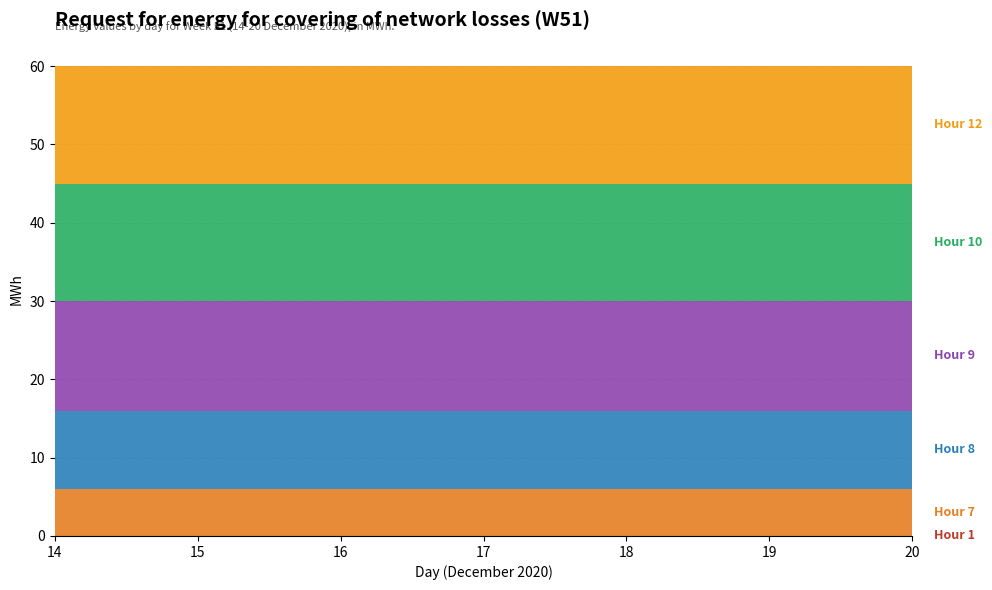

Reading right to left, extract all data points from this chart.

Hour 1: 0	0	0	0	0	0	0
Hour 7: 6	6	6	6	6	6	6
Hour 8: 10	10	10	10	10	10	10
Hour 9: 14	14	14	14	14	14	14
Hour 10: 15	15	15	15	15	15	15
Hour 12: 15	15	15	15	15	15	15